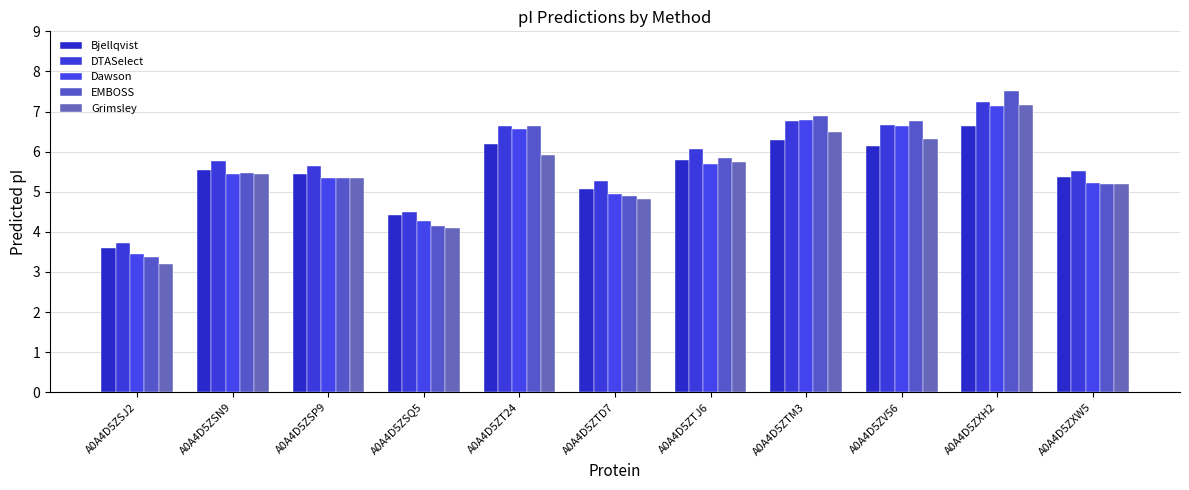

True or false: Dawson has a value of 5.0 at A0A4D5ZTD7.

True